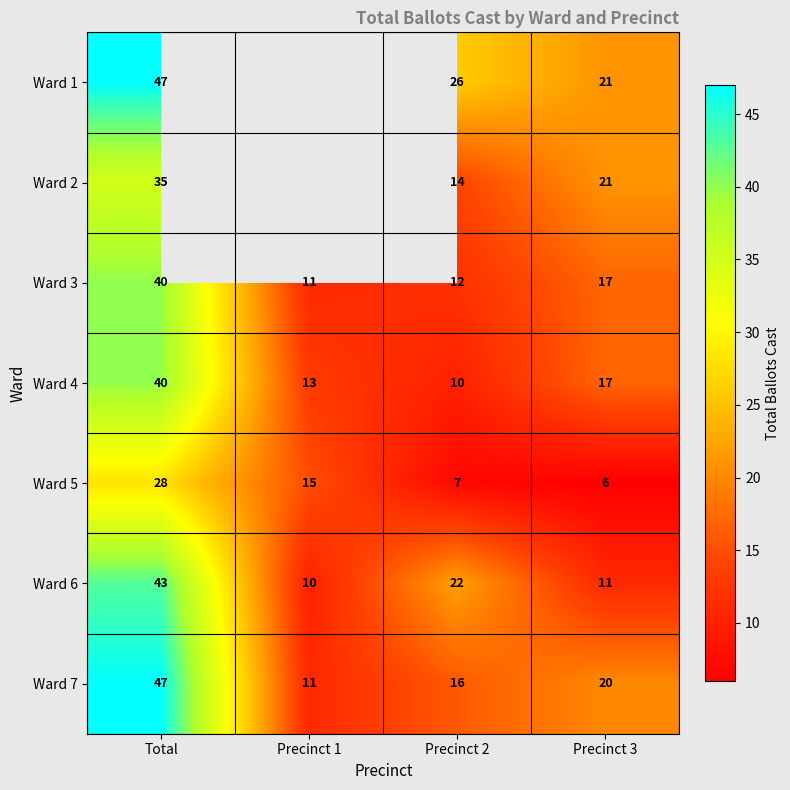

What is the difference between the highest and lowest values at Precinct 2?

19